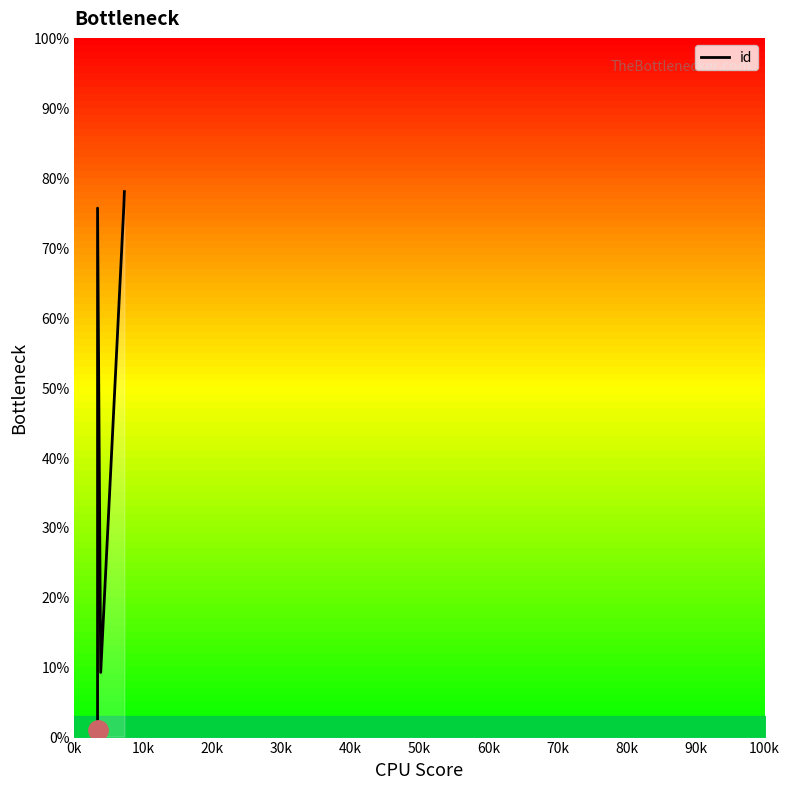

What is the average value?

48.0